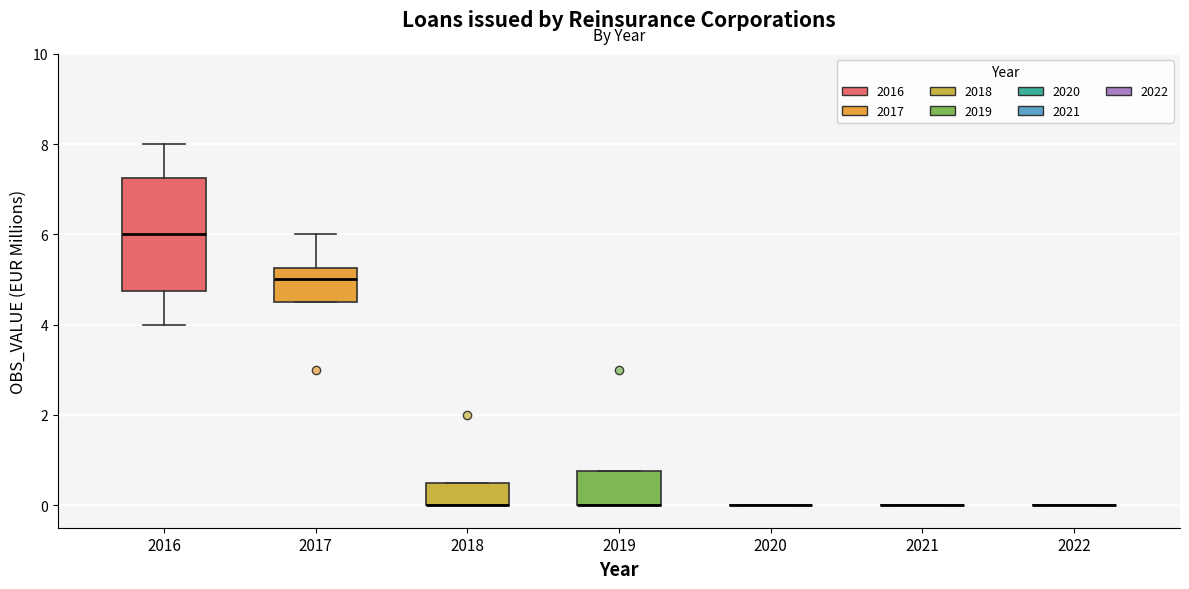

Which box is the tallest, from its lower edge to its upper edge?

2016